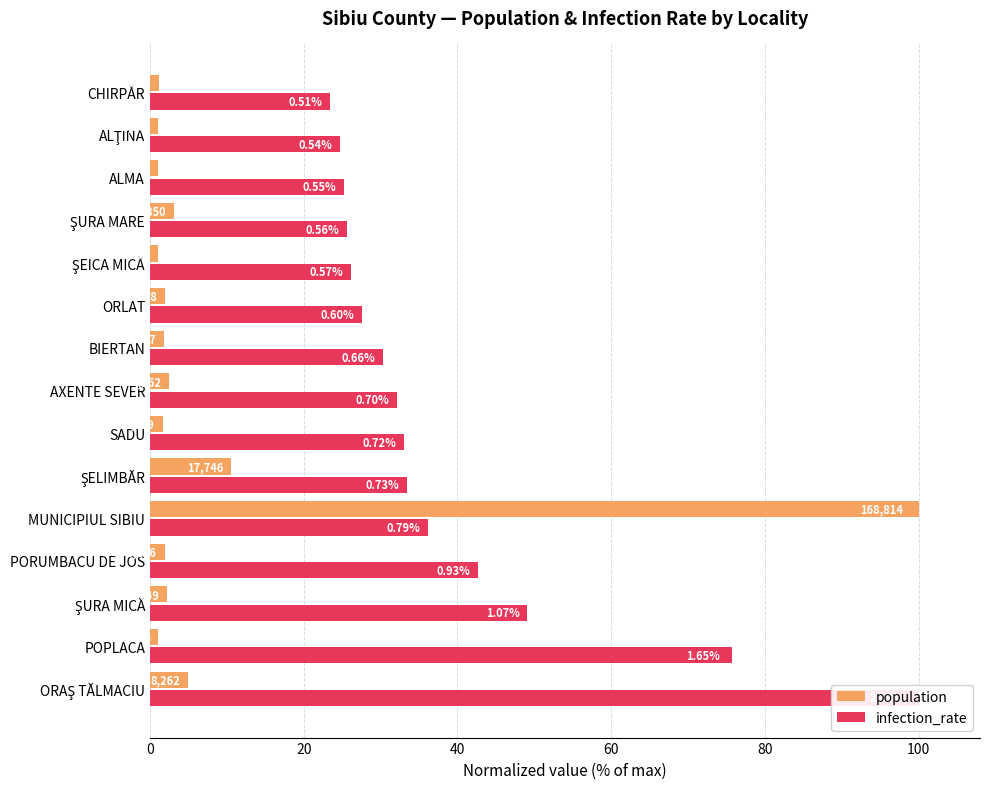

Is the value of population at CHIRPĂR greater than the value of infection_rate at ORLAT?

No